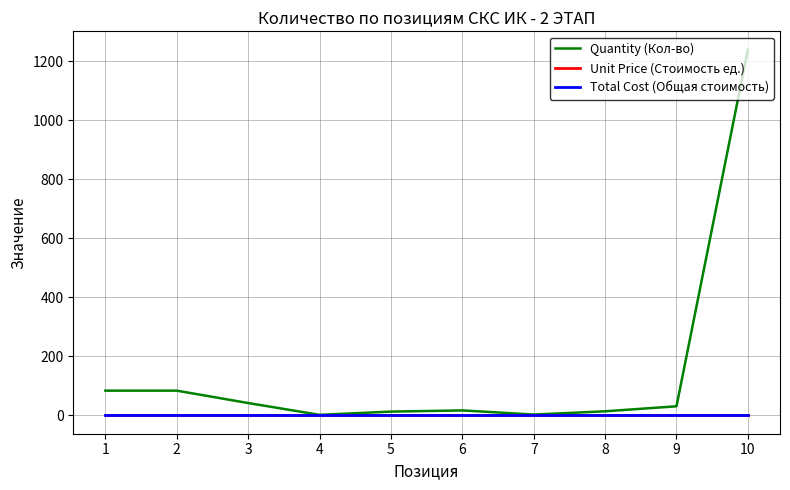

Reading left to right, what are all the values shown in this chart?

Quantity (Кол-во): 1=84	2=84	3=42	4=2	5=13	6=17	7=3	8=14	9=31	10=1240
Unit Price (Стоимость ед.): 1=0	2=0	3=0	4=0	5=0	6=0	7=0	8=0	9=0	10=0
Total Cost (Общая стоимость): 1=0	2=0	3=0	4=0	5=0	6=0	7=0	8=0	9=0	10=0